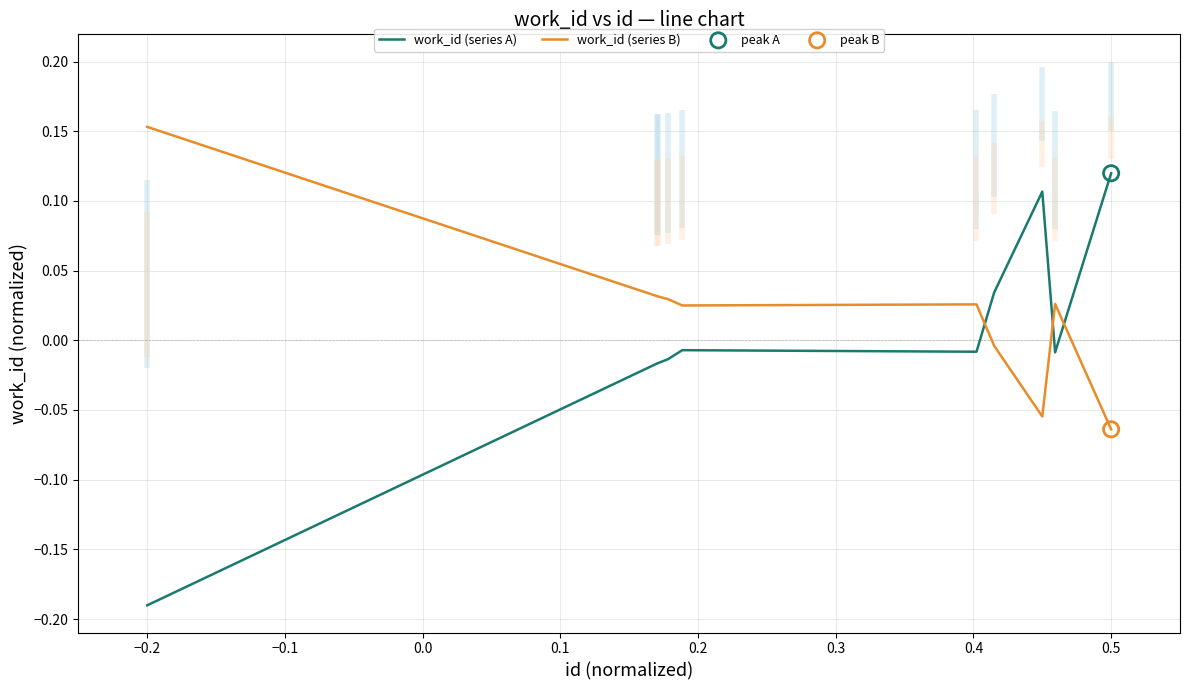

Which series has the widest spread of Y values?

work_id (series A)